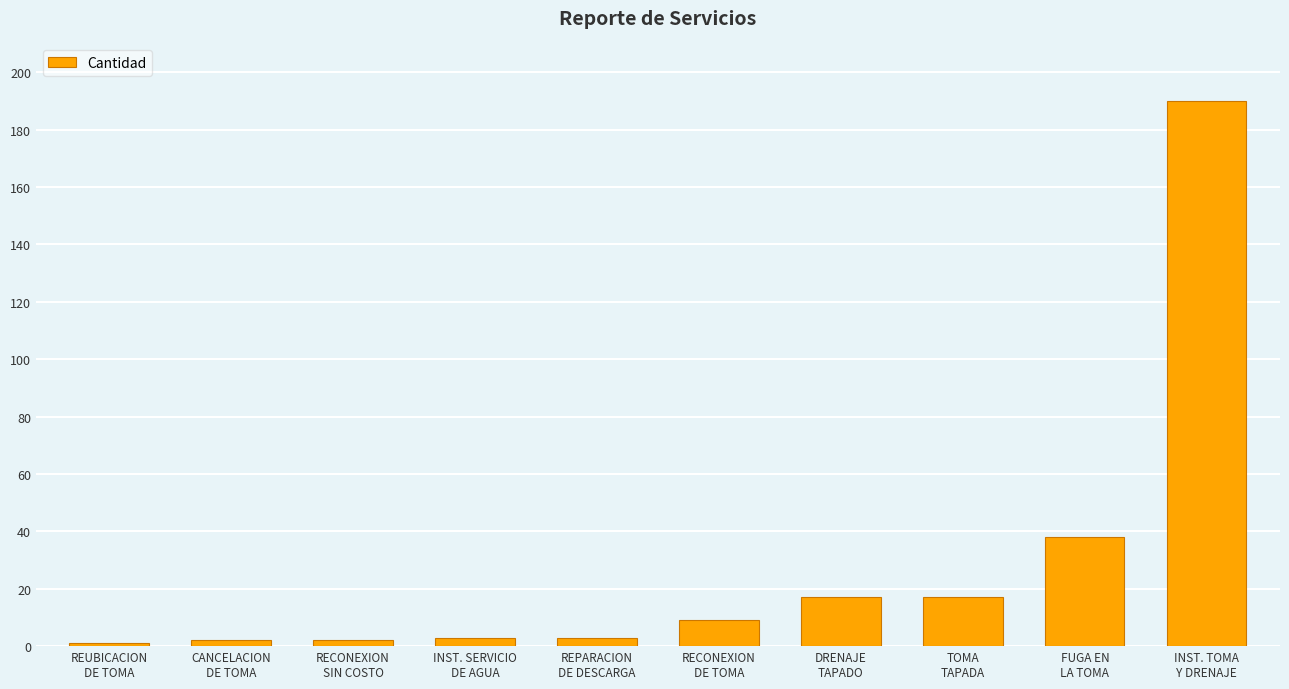

Is it true that the value at DRENAJE
TAPADO is 25?

False